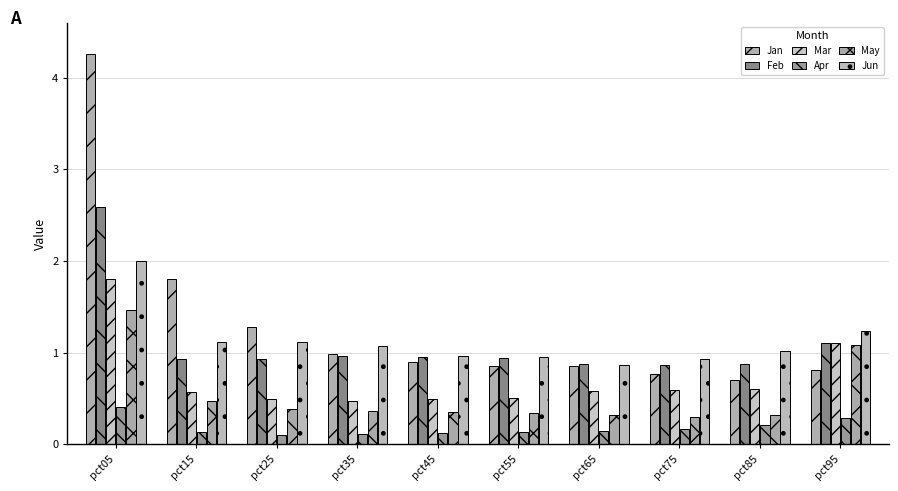

What is the maximum value for Jan?

4.3